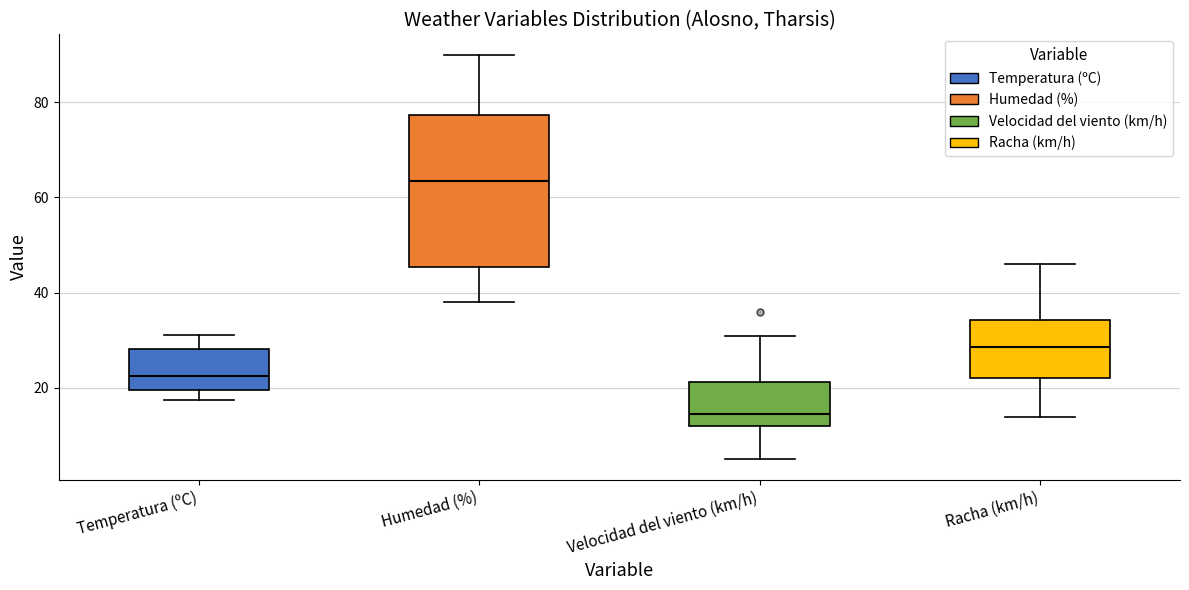

Which box has the highest median line?

Humedad (%)